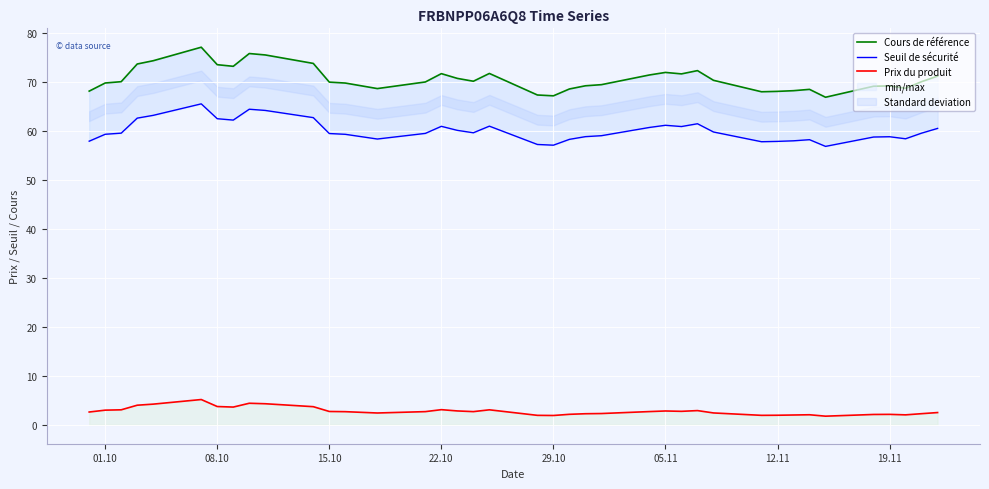

What is the difference between the maximum and minimum values in the Seuil de sécurité series?

8.7